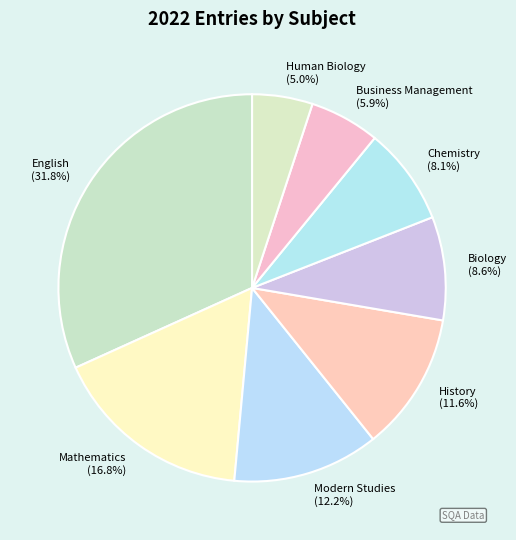

Is there a majority slice in this chart?

No